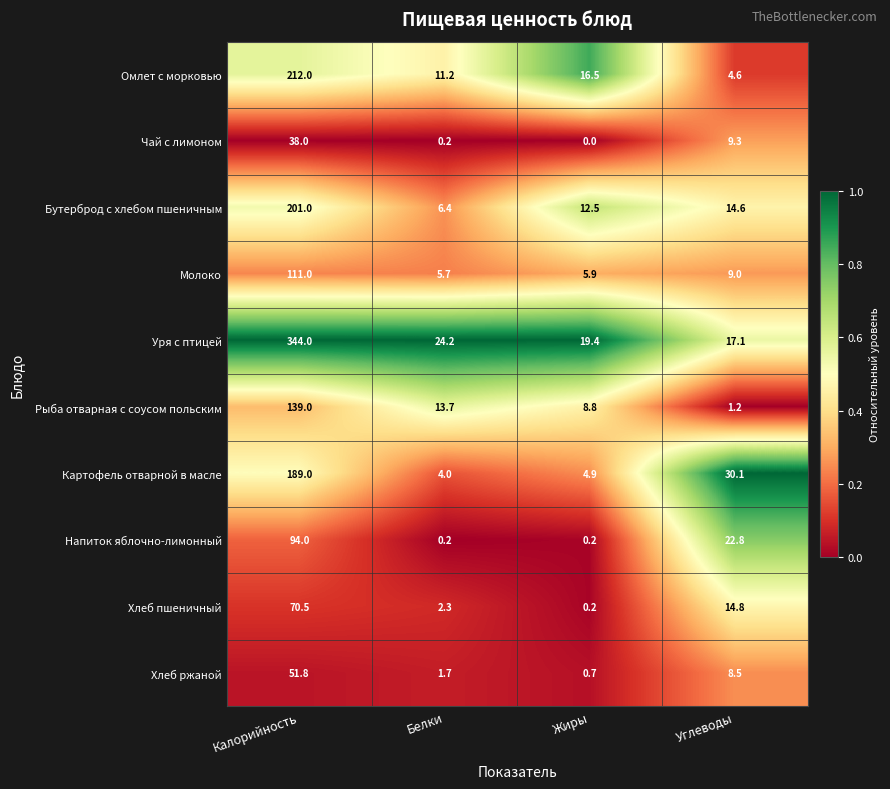

Is it true that Картофель отварной в масле equals 30.1 at Углеводы?

True